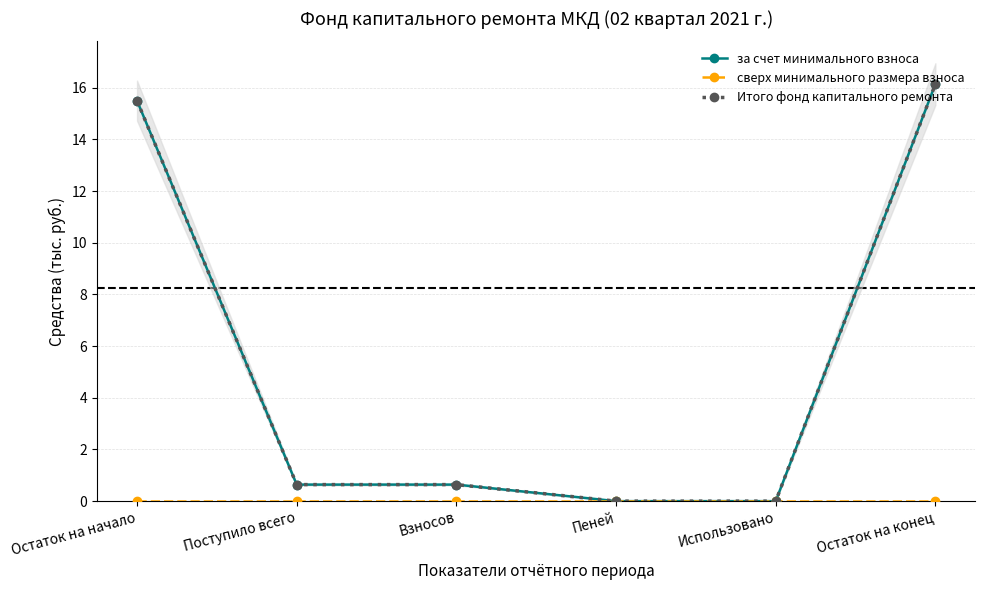

At which label is за счет минимального взноса closest to 8?

Поступило всего